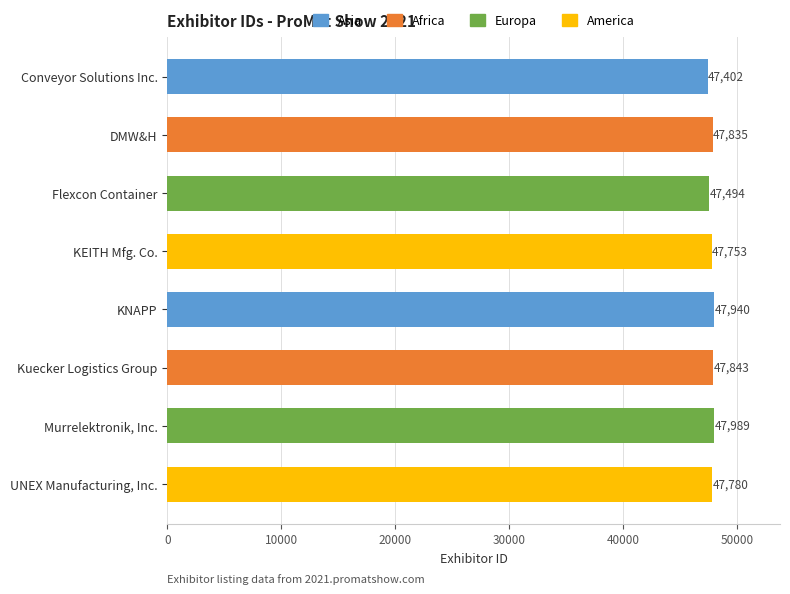

List the labels in order of value, largest first.

Murrelektronik, Inc., KNAPP, Kuecker Logistics Group, DMW&H, UNEX Manufacturing, Inc., KEITH Mfg. Co., Flexcon Container, Conveyor Solutions Inc.